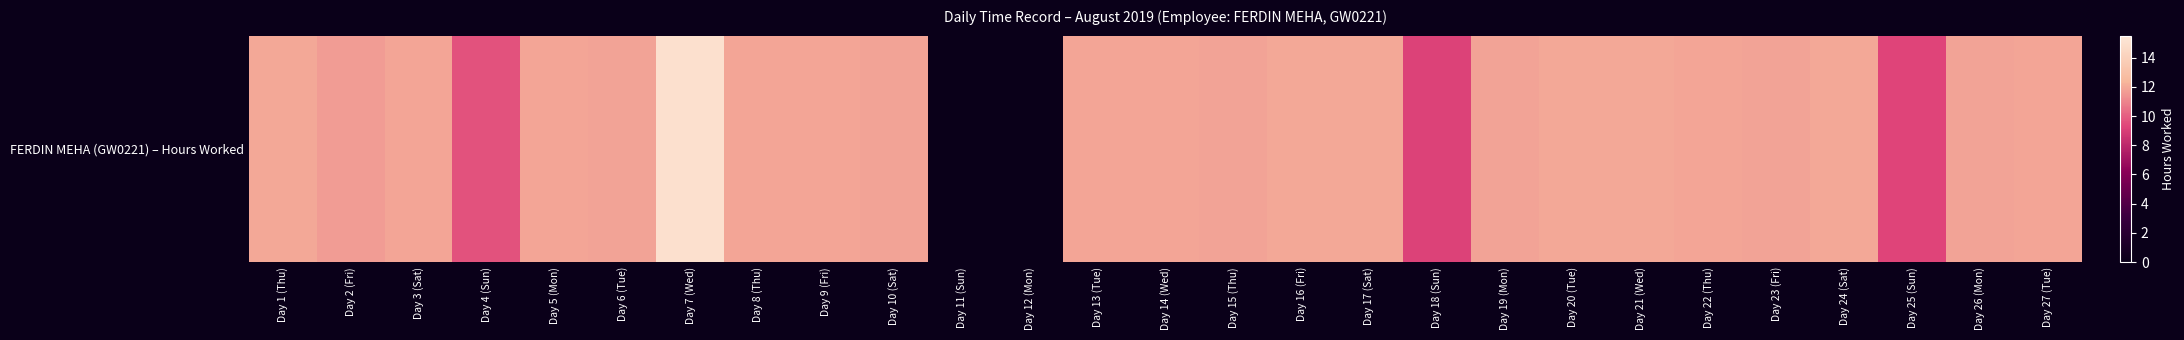

Reading left to right, list all the values displayed in this chart.

11.9	11.6	11.9	9.7	11.9	11.8	15.0	11.9	11.9	11.8	0.0	0.0	11.9	11.9	11.9	11.9	11.9	9.2	11.9	12.0	11.9	11.9	11.8	11.9	9.3	11.8	11.9